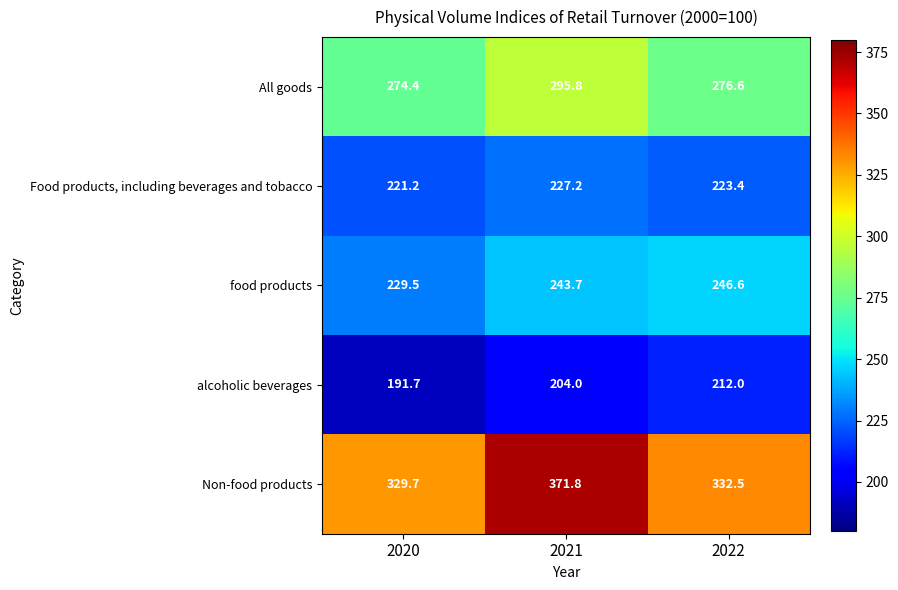

At 2021, list the series in order from smallest to largest.

alcoholic beverages, Food products, including beverages and tobacco, food products, All goods, Non-food products